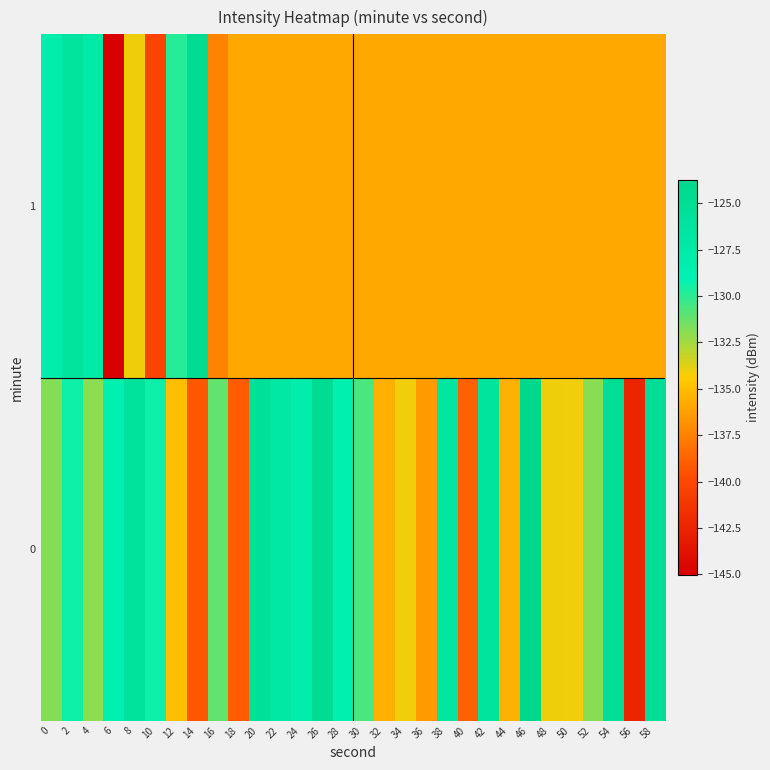

Reading left to right, extract all data points from this chart.

0: 0=-131.8	2=-129.4	4=-132.0	6=-128.7	8=-126.1	10=-129.4	12=-134.9	14=-139.2	16=-131.1	18=-139.0	20=-125.5	22=-127.1	24=-128.2	26=-124.8	28=-128.7	30=-130.6	32=-135.6	34=-134.1	36=-136.4	38=-126.6	40=-138.8	42=-126.3	44=-135.5	46=-123.8	48=-134.0	50=-134.1	52=-131.9	54=-125.1	56=-142.4	58=-125.1
1: 0=-128.3	2=-126.2	4=-127.6	6=-145.0	8=-134.0	10=-140.2	12=-129.8	14=-124.7	16=-137.4	18=-135.9	20=-135.9	22=-135.9	24=-135.9	26=-135.9	28=-135.9	30=-135.9	32=-135.9	34=-135.9	36=-135.9	38=-135.9	40=-135.9	42=-135.9	44=-135.9	46=-135.9	48=-135.9	50=-135.9	52=-135.9	54=-135.9	56=-135.9	58=-135.9